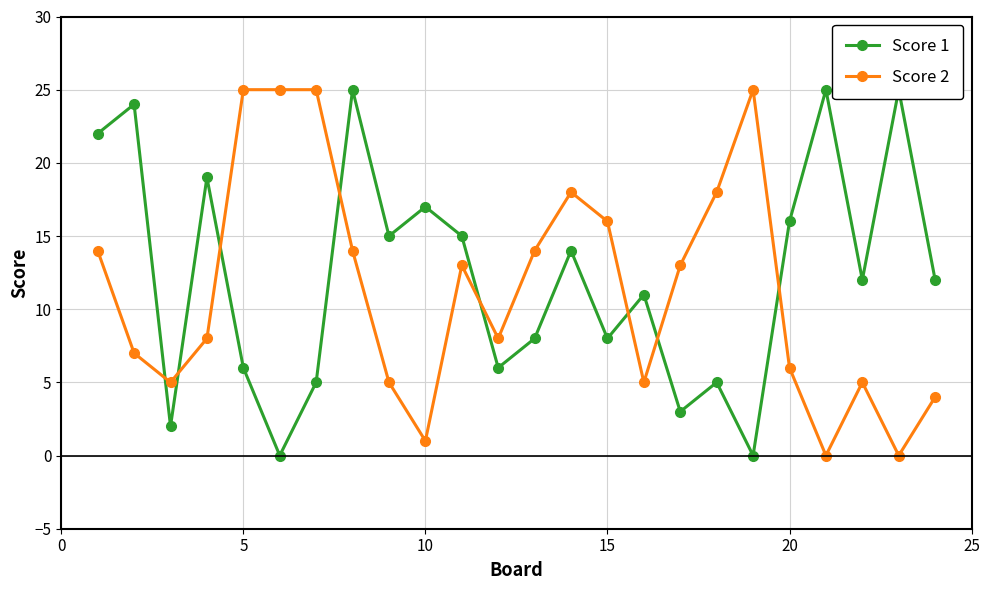

Which series has the largest total across all categories?

Score 1